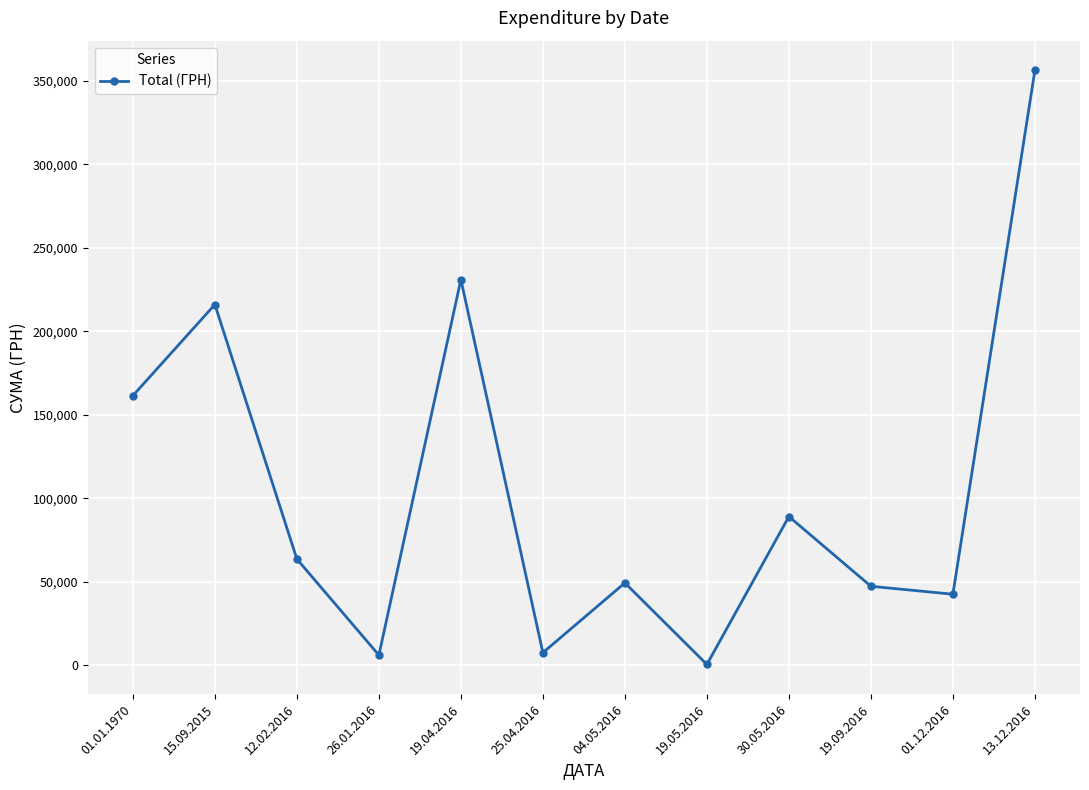

What is the greatest value displayed?

356303.5